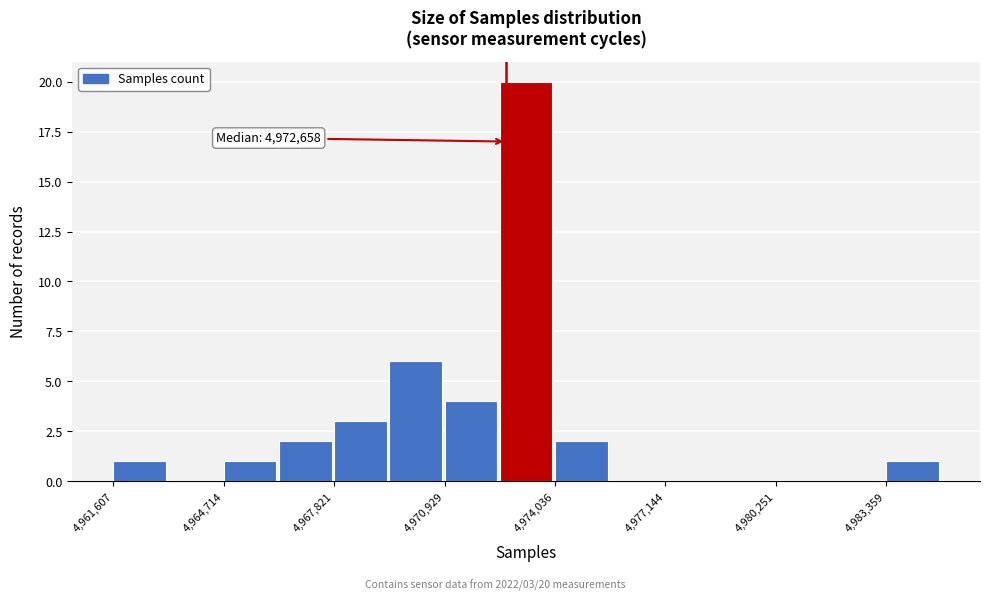

Around what value on the x-axis is the tallest bar? Give the approximate position of its centre, as read against the axis.

4973000